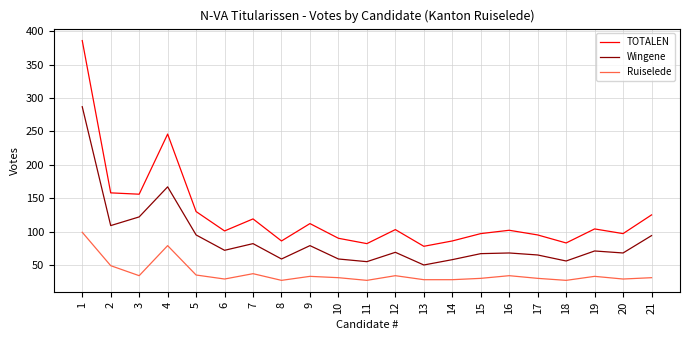

True or false: Ruiselede and TOTALEN cross at least once.

False